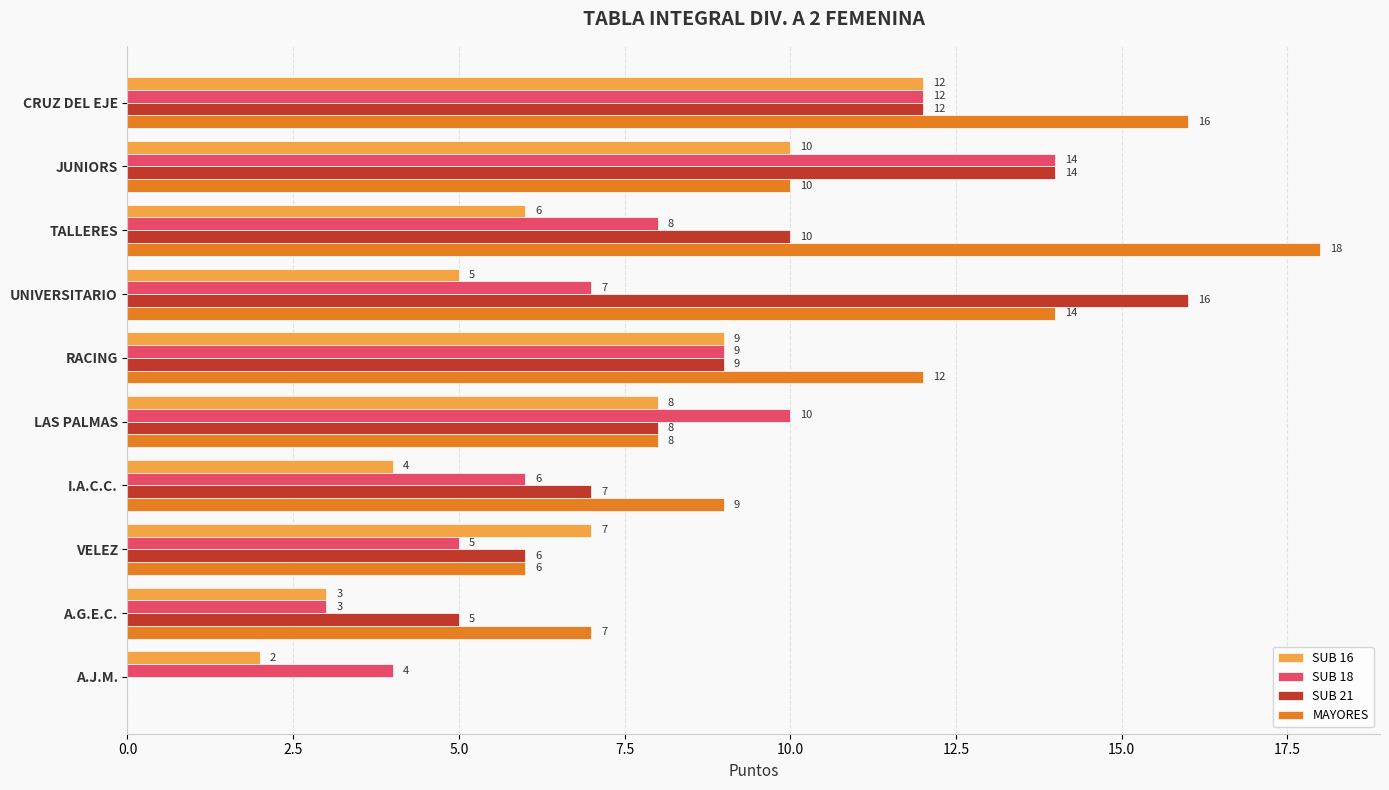

What is the total value across all series at A.G.E.C.?

18